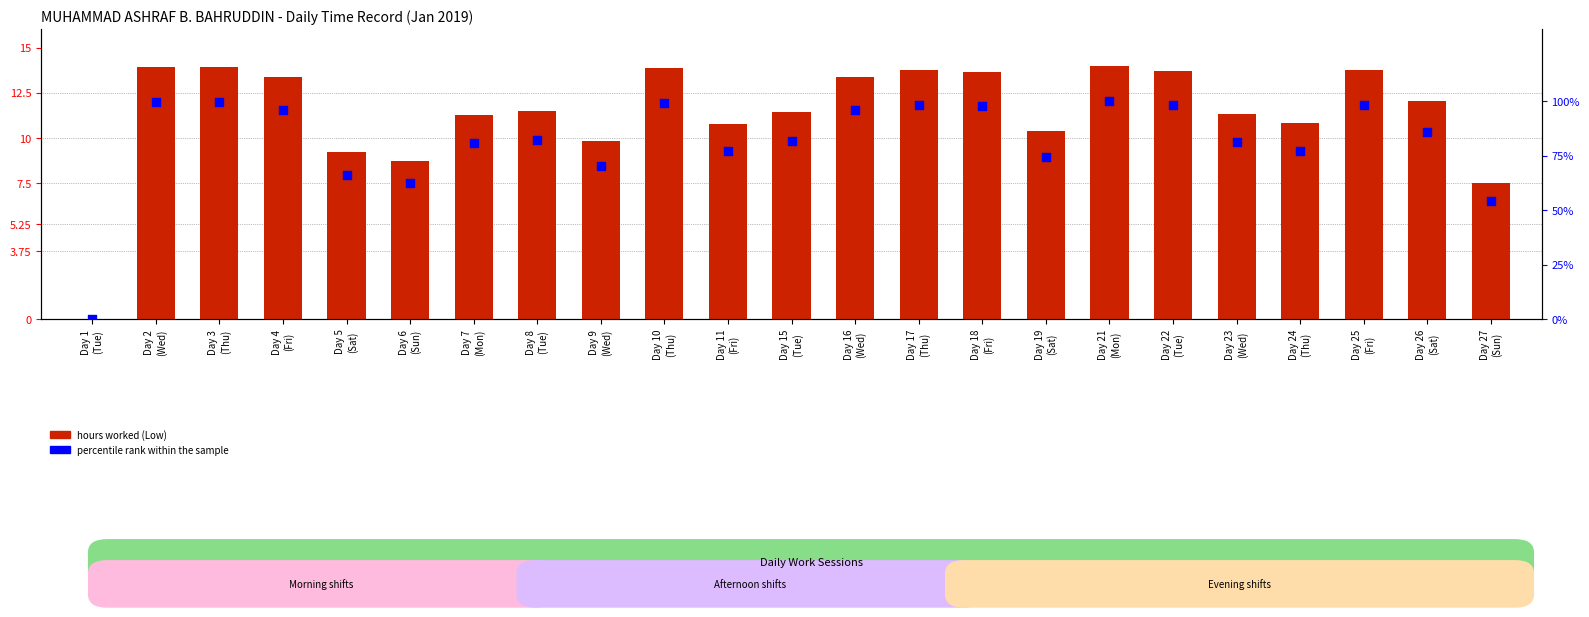

At how many categories does at least one series exceed 6?

22